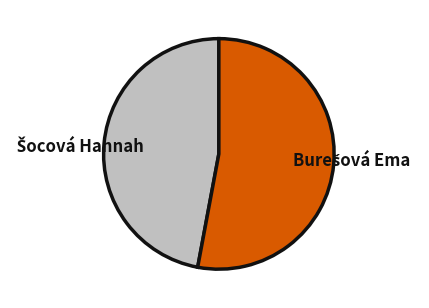

Does any single category account for the majority?

Yes